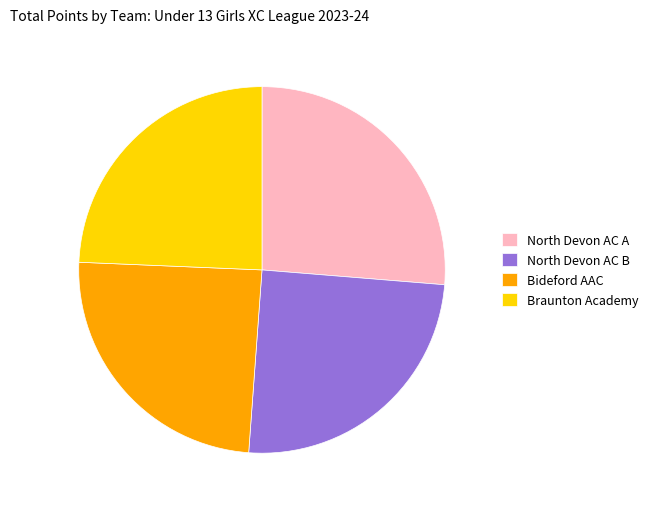

Between Braunton Academy and North Devon AC B, which is larger?

North Devon AC B